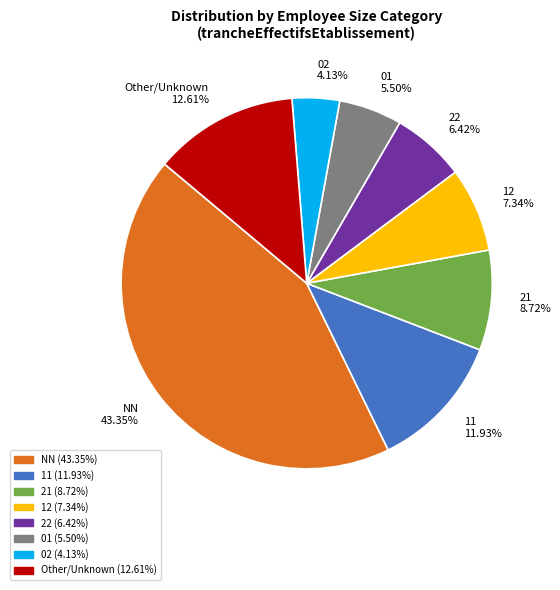

Is there any slice that represents more than half of the pie?

No